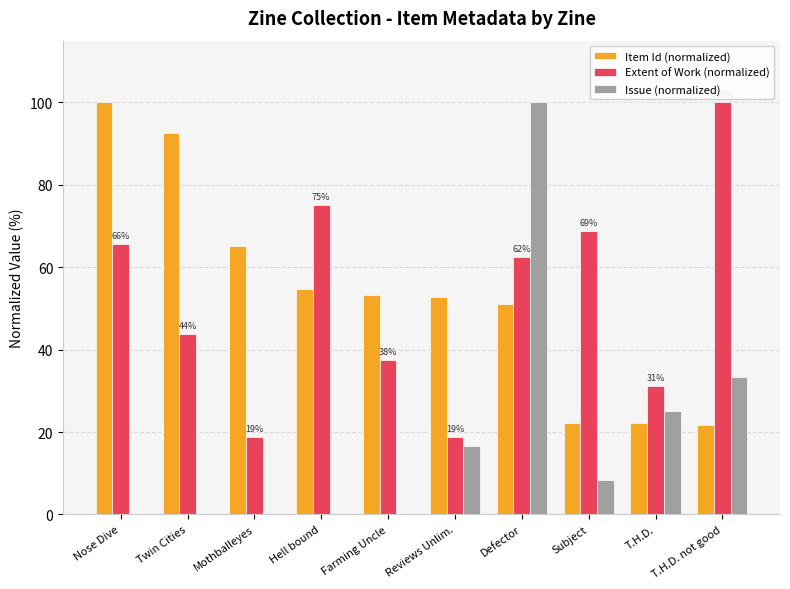

What is the highest value of the Extent of Work (normalized) series?

100.0